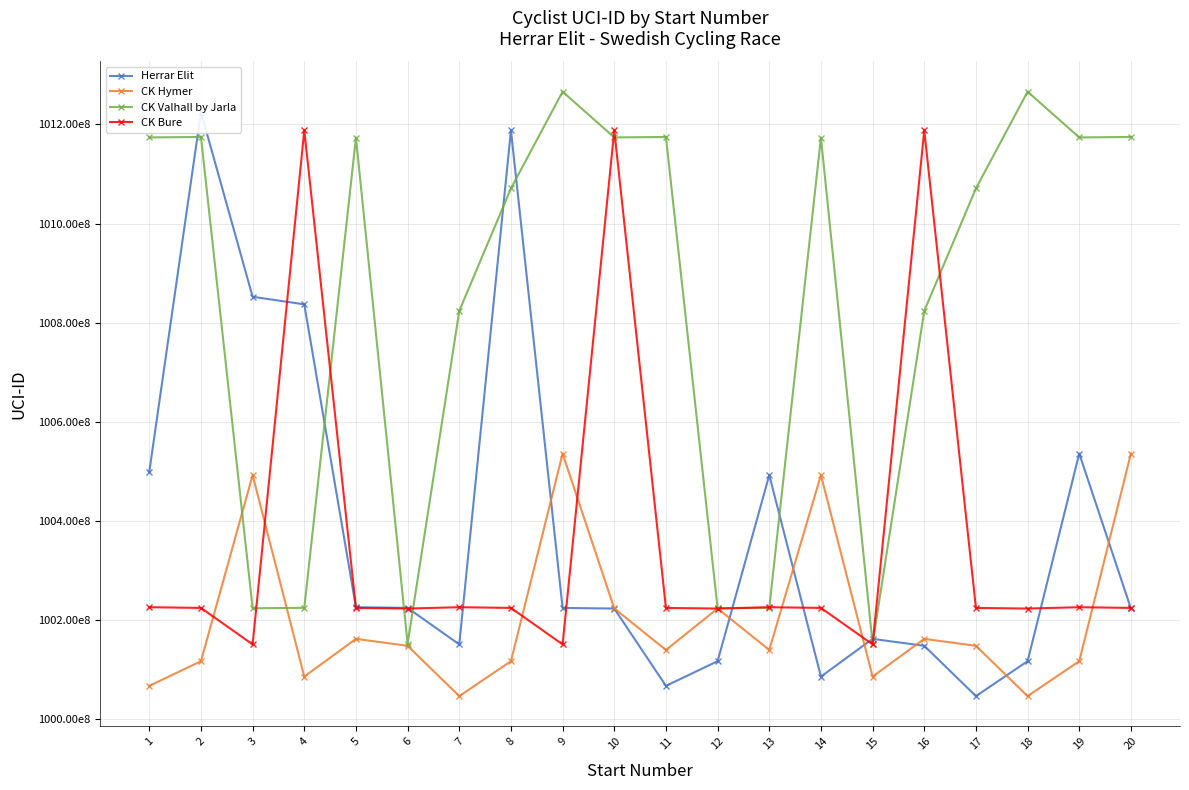

The value of CK Hymer at 6 is 6656382582. True or false?

False